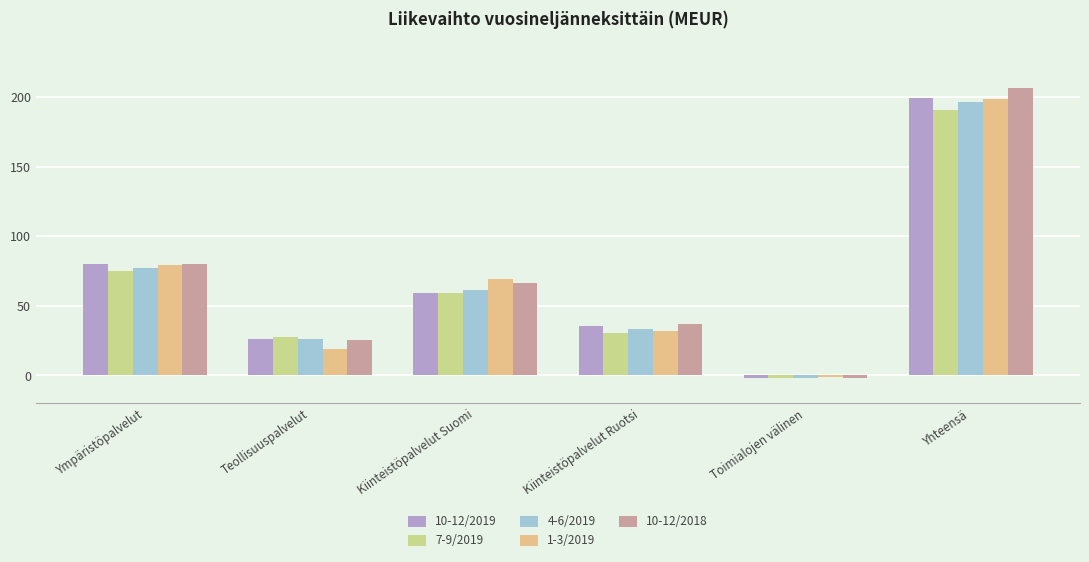

What are all the series names shown in the legend?

10-12/2019, 7-9/2019, 4-6/2019, 1-3/2019, 10-12/2018